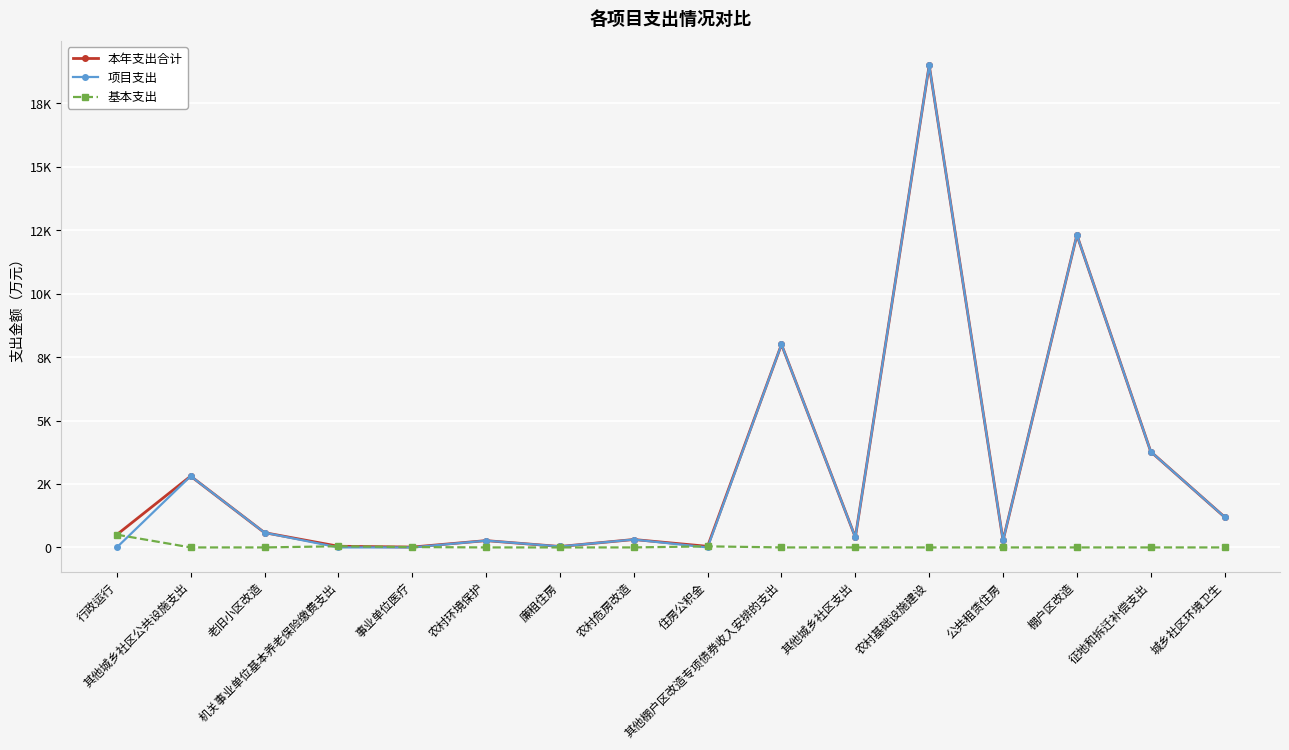

Reading right to left, what are all the values shown in this chart?

本年支出合计: 1197.2	3774.0	12311.4	274.8	19000.0	397.8	8000.0	42.5	312.0	36.6	268.4	14.3	46.4	582.0	2809.4	502.6
项目支出: 1197.2	3774.0	12311.4	274.8	19000.0	397.8	8000.0	0.0	312.0	36.6	268.4	0.0	0.0	582.0	2809.4	0.0
基本支出: 0.0	0.0	0.0	0.0	0.0	0.0	0.0	42.5	0.0	0.0	0.0	14.3	46.4	0.0	0.0	502.6